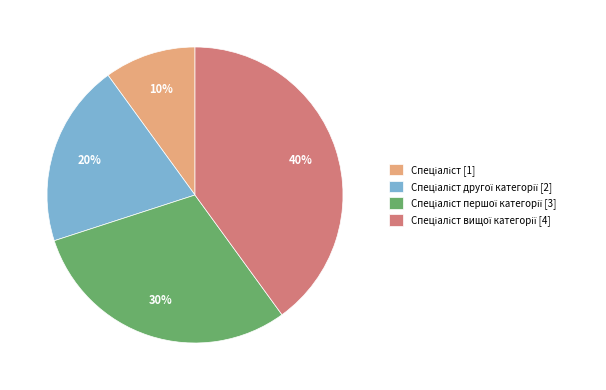

How many slices are in this pie chart?

4